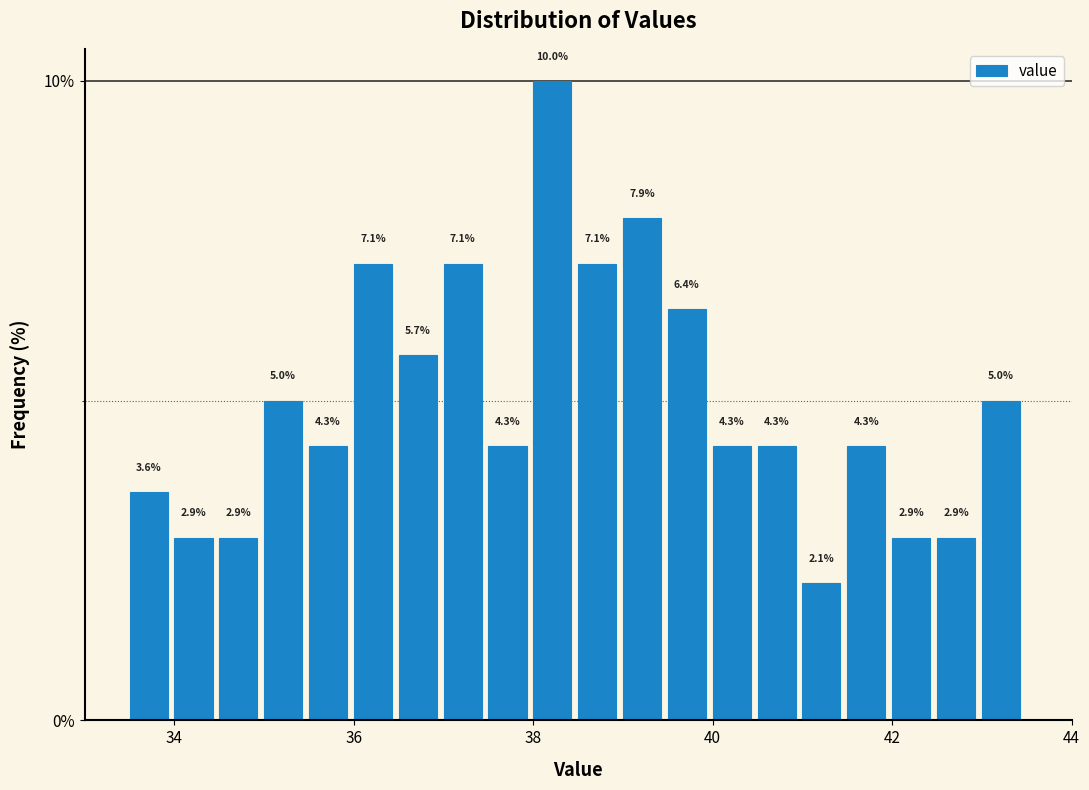

Around what value on the x-axis is the tallest bar? Give the approximate position of its centre, as read against the axis.

38.2